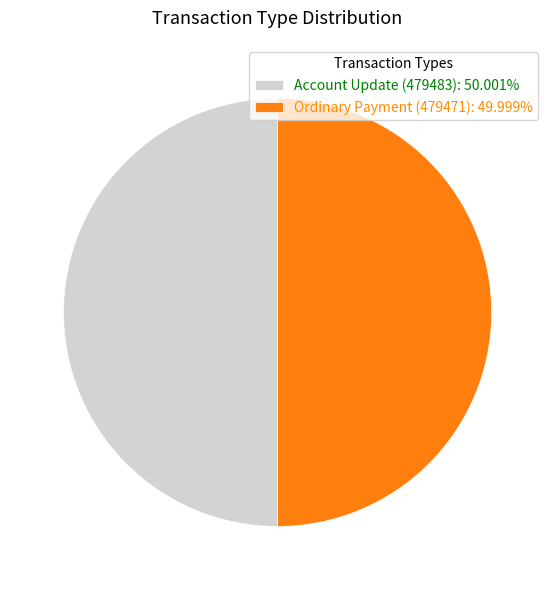

Count the number of slices in the pie.

2